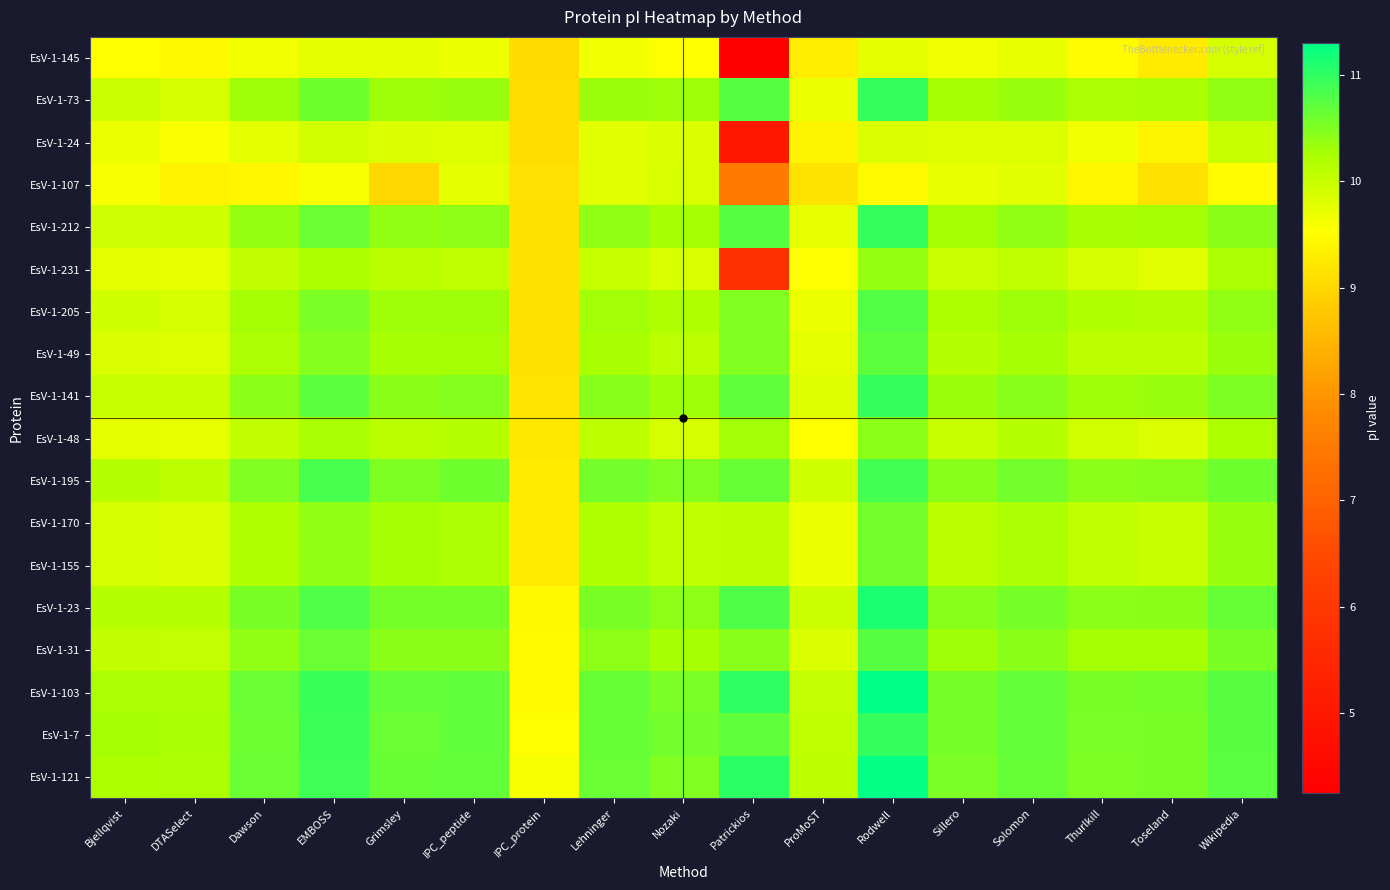

Reading left to right, extract all data points from this chart.

EsV-1-145: Bjellqvist=9.5	DTASelect=9.4	Dawson=9.6	EMBOSS=9.7	Grimsley=9.8	IPC_peptide=9.7	IPC_protein=9.0	Lehninger=9.6	Nozaki=9.5	Patrickios=4.3	ProMoST=9.3	Rodwell=9.7	Sillero=9.6	Solomon=9.7	Thurlkill=9.5	Toseland=9.3	Wikipedia=9.9
EsV-1-73: Bjellqvist=10.0	DTASelect=9.9	Dawson=10.3	EMBOSS=10.6	Grimsley=10.3	IPC_peptide=10.3	IPC_protein=9.1	Lehninger=10.3	Nozaki=10.3	Patrickios=10.8	ProMoST=9.7	Rodwell=11.0	Sillero=10.3	Solomon=10.3	Thurlkill=10.2	Toseland=10.2	Wikipedia=10.4
EsV-1-24: Bjellqvist=9.7	DTASelect=9.6	Dawson=9.8	EMBOSS=9.9	Grimsley=9.8	IPC_peptide=9.8	IPC_protein=9.1	Lehninger=9.8	Nozaki=9.8	Patrickios=5.0	ProMoST=9.4	Rodwell=9.9	Sillero=9.8	Solomon=9.8	Thurlkill=9.6	Toseland=9.4	Wikipedia=10.0
EsV-1-107: Bjellqvist=9.6	DTASelect=9.4	Dawson=9.4	EMBOSS=9.6	Grimsley=9.0	IPC_peptide=9.8	IPC_protein=9.1	Lehninger=9.8	Nozaki=9.9	Patrickios=7.5	ProMoST=9.2	Rodwell=9.5	Sillero=9.7	Solomon=9.8	Thurlkill=9.4	Toseland=9.1	Wikipedia=9.5
EsV-1-212: Bjellqvist=9.9	DTASelect=9.9	Dawson=10.4	EMBOSS=10.6	Grimsley=10.4	IPC_peptide=10.4	IPC_protein=9.1	Lehninger=10.4	Nozaki=10.3	Patrickios=10.8	ProMoST=9.7	Rodwell=11.0	Sillero=10.3	Solomon=10.4	Thurlkill=10.2	Toseland=10.3	Wikipedia=10.4
EsV-1-231: Bjellqvist=9.8	DTASelect=9.7	Dawson=10.0	EMBOSS=10.2	Grimsley=10.1	IPC_peptide=10.1	IPC_protein=9.2	Lehninger=10.0	Nozaki=9.9	Patrickios=5.8	ProMoST=9.5	Rodwell=10.4	Sillero=10.0	Solomon=10.1	Thurlkill=9.9	Toseland=9.8	Wikipedia=10.2
EsV-1-205: Bjellqvist=9.9	DTASelect=9.9	Dawson=10.3	EMBOSS=10.5	Grimsley=10.3	IPC_peptide=10.3	IPC_protein=9.2	Lehninger=10.3	Nozaki=10.2	Patrickios=10.5	ProMoST=9.7	Rodwell=10.8	Sillero=10.2	Solomon=10.3	Thurlkill=10.2	Toseland=10.1	Wikipedia=10.4
EsV-1-49: Bjellqvist=9.8	DTASelect=9.8	Dawson=10.2	EMBOSS=10.5	Grimsley=10.3	IPC_peptide=10.3	IPC_protein=9.2	Lehninger=10.2	Nozaki=10.1	Patrickios=10.5	ProMoST=9.8	Rodwell=10.7	Sillero=10.1	Solomon=10.3	Thurlkill=10.1	Toseland=10.1	Wikipedia=10.3
EsV-1-141: Bjellqvist=10.0	DTASelect=10.0	Dawson=10.4	EMBOSS=10.7	Grimsley=10.4	IPC_peptide=10.5	IPC_protein=9.2	Lehninger=10.5	Nozaki=10.3	Patrickios=10.7	ProMoST=9.8	Rodwell=11.0	Sillero=10.3	Solomon=10.5	Thurlkill=10.3	Toseland=10.3	Wikipedia=10.5
EsV-1-48: Bjellqvist=9.7	DTASelect=9.7	Dawson=10.0	EMBOSS=10.2	Grimsley=10.1	IPC_peptide=10.1	IPC_protein=9.2	Lehninger=10.1	Nozaki=9.9	Patrickios=10.3	ProMoST=9.5	Rodwell=10.4	Sillero=10.0	Solomon=10.1	Thurlkill=9.9	Toseland=9.8	Wikipedia=10.2
EsV-1-195: Bjellqvist=10.1	DTASelect=10.1	Dawson=10.5	EMBOSS=10.8	Grimsley=10.5	IPC_peptide=10.6	IPC_protein=9.3	Lehninger=10.6	Nozaki=10.5	Patrickios=10.7	ProMoST=9.9	Rodwell=10.9	Sillero=10.5	Solomon=10.6	Thurlkill=10.4	Toseland=10.5	Wikipedia=10.6
EsV-1-170: Bjellqvist=9.9	DTASelect=9.9	Dawson=10.2	EMBOSS=10.4	Grimsley=10.3	IPC_peptide=10.2	IPC_protein=9.3	Lehninger=10.2	Nozaki=10.1	Patrickios=10.1	ProMoST=9.7	Rodwell=10.6	Sillero=10.1	Solomon=10.2	Thurlkill=10.1	Toseland=10.0	Wikipedia=10.3
EsV-1-155: Bjellqvist=9.9	DTASelect=9.9	Dawson=10.2	EMBOSS=10.4	Grimsley=10.3	IPC_peptide=10.2	IPC_protein=9.3	Lehninger=10.2	Nozaki=10.1	Patrickios=10.1	ProMoST=9.7	Rodwell=10.6	Sillero=10.1	Solomon=10.2	Thurlkill=10.1	Toseland=10.0	Wikipedia=10.3
EsV-1-23: Bjellqvist=10.1	DTASelect=10.1	Dawson=10.5	EMBOSS=10.8	Grimsley=10.6	IPC_peptide=10.6	IPC_protein=9.4	Lehninger=10.5	Nozaki=10.4	Patrickios=10.8	ProMoST=10.0	Rodwell=11.1	Sillero=10.5	Solomon=10.6	Thurlkill=10.4	Toseland=10.4	Wikipedia=10.7
EsV-1-31: Bjellqvist=10.0	DTASelect=10.0	Dawson=10.4	EMBOSS=10.6	Grimsley=10.4	IPC_peptide=10.4	IPC_protein=9.5	Lehninger=10.4	Nozaki=10.3	Patrickios=10.5	ProMoST=9.9	Rodwell=10.8	Sillero=10.3	Solomon=10.4	Thurlkill=10.3	Toseland=10.3	Wikipedia=10.5
EsV-1-103: Bjellqvist=10.2	DTASelect=10.2	Dawson=10.6	EMBOSS=10.9	Grimsley=10.7	IPC_peptide=10.7	IPC_protein=9.5	Lehninger=10.7	Nozaki=10.5	Patrickios=11.0	ProMoST=10.0	Rodwell=11.3	Sillero=10.6	Solomon=10.7	Thurlkill=10.5	Toseland=10.6	Wikipedia=10.7
EsV-1-7: Bjellqvist=10.3	DTASelect=10.2	Dawson=10.6	EMBOSS=10.9	Grimsley=10.6	IPC_peptide=10.7	IPC_protein=9.5	Lehninger=10.7	Nozaki=10.6	Patrickios=10.7	ProMoST=10.1	Rodwell=11.0	Sillero=10.6	Solomon=10.7	Thurlkill=10.5	Toseland=10.5	Wikipedia=10.7
EsV-1-121: Bjellqvist=10.2	DTASelect=10.2	Dawson=10.6	EMBOSS=10.9	Grimsley=10.7	IPC_peptide=10.7	IPC_protein=9.6	Lehninger=10.6	Nozaki=10.5	Patrickios=11.0	ProMoST=10.1	Rodwell=11.3	Sillero=10.5	Solomon=10.7	Thurlkill=10.5	Toseland=10.5	Wikipedia=10.7